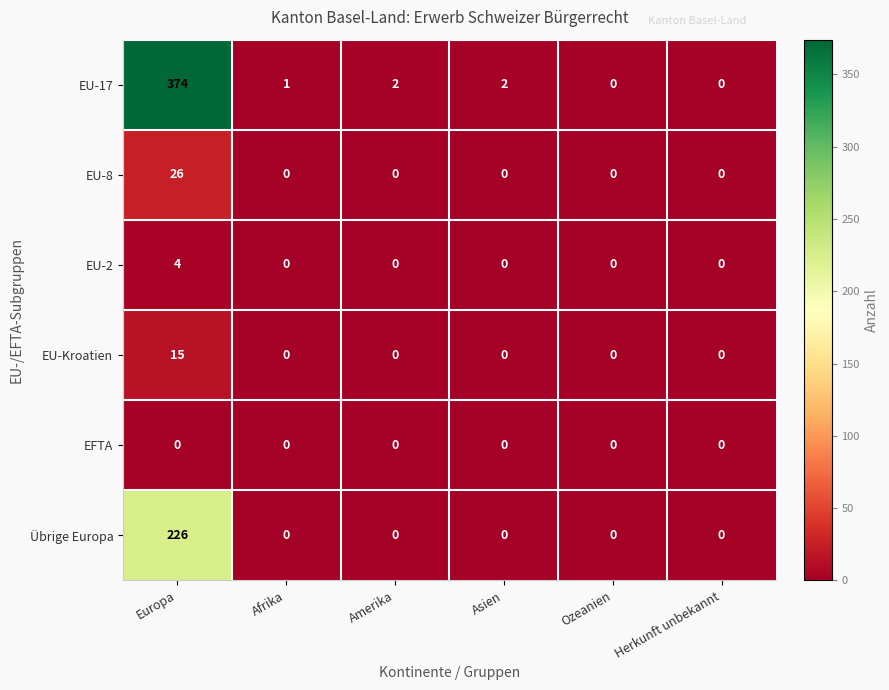

Rank the series by their maximum value, from lowest to highest.

EFTA, EU-2, EU-Kroatien, EU-8, Übrige Europa, EU-17